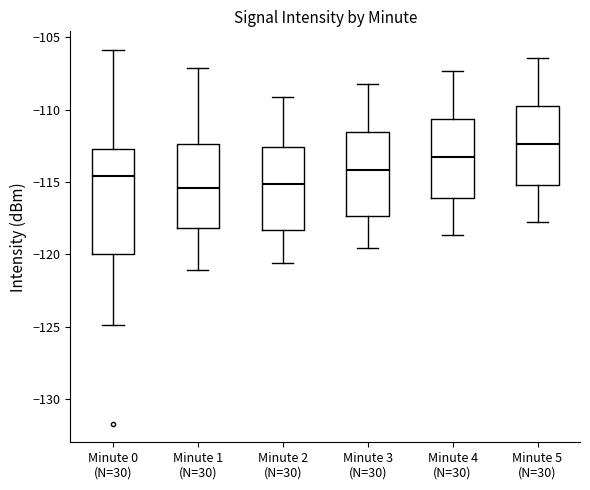

Reading left to right, transcribe this box plot: for each box, give where its median line is, the range the box spans, and where its two whiskers end, as read against the y-axis. The values are not printed on the chart, so give them approximately, as read against the axis.

Minute 0 (N=30): median -114.5, box -120.0 to -112.5, whiskers -125.0 to -106.0
Minute 1 (N=30): median -115.5, box -118.0 to -112.5, whiskers -121.0 to -107.0
Minute 2 (N=30): median -115.0, box -118.5 to -112.5, whiskers -120.5 to -109.0
Minute 3 (N=30): median -114.0, box -117.5 to -111.5, whiskers -119.5 to -108.0
Minute 4 (N=30): median -113.5, box -116.0 to -110.5, whiskers -118.5 to -107.5
Minute 5 (N=30): median -112.5, box -115.0 to -110.0, whiskers -118.0 to -106.5